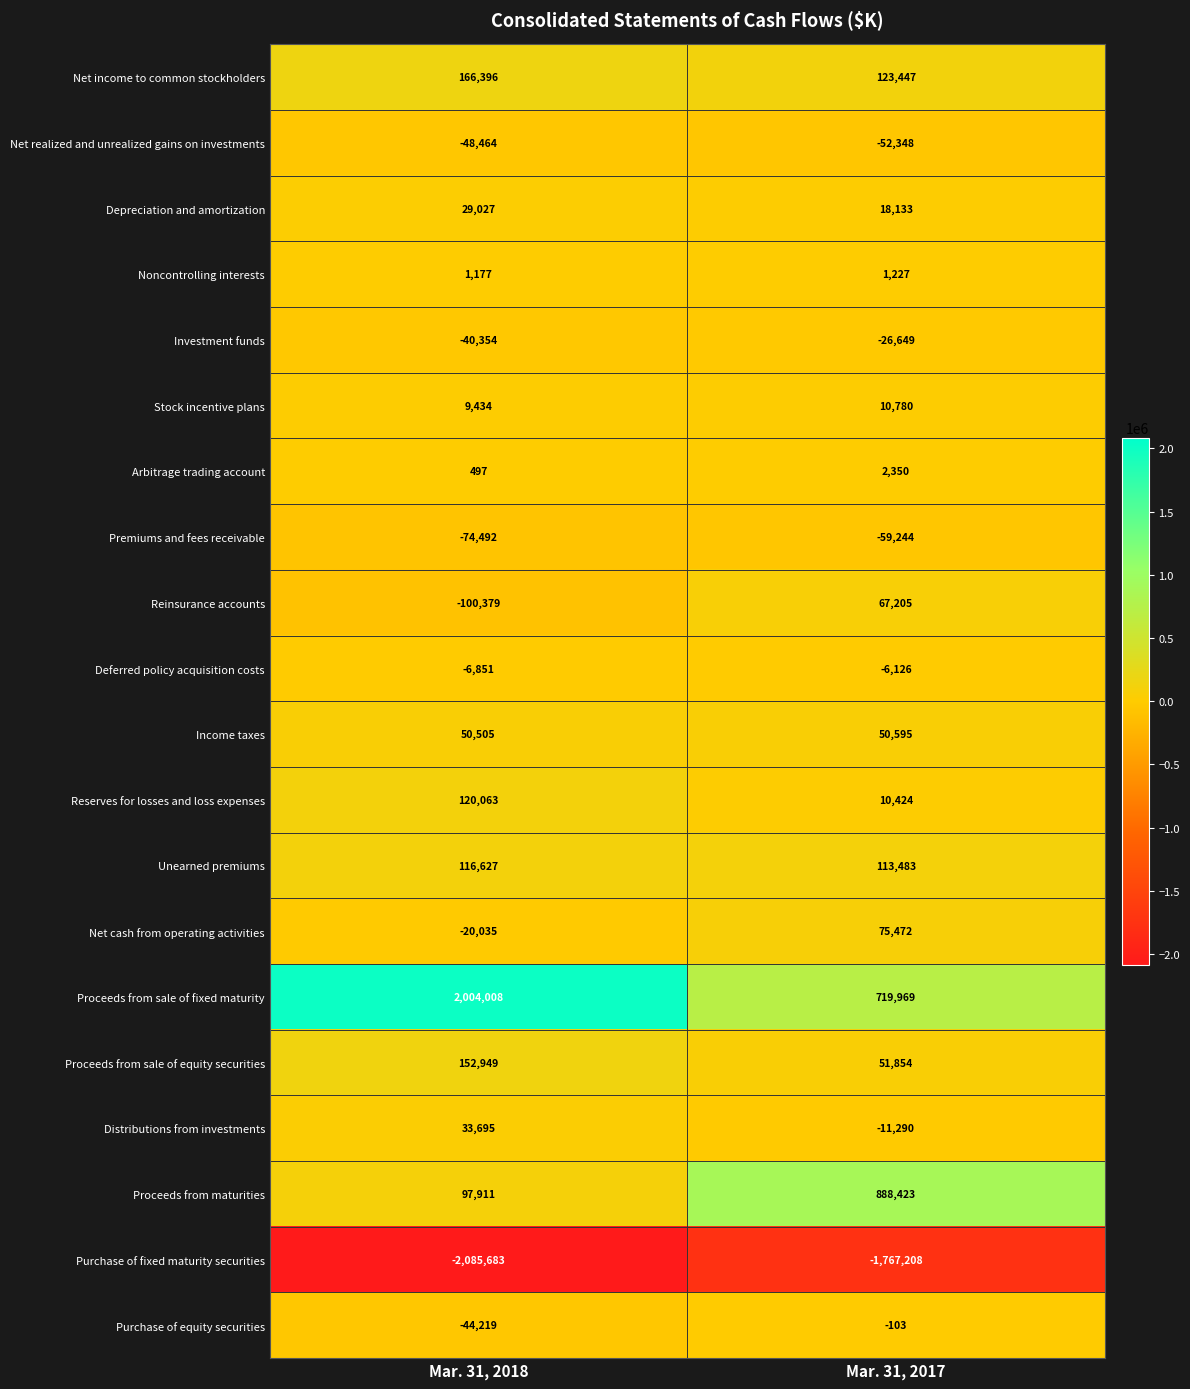

What is the highest value of the Depreciation and amortization series?

29027